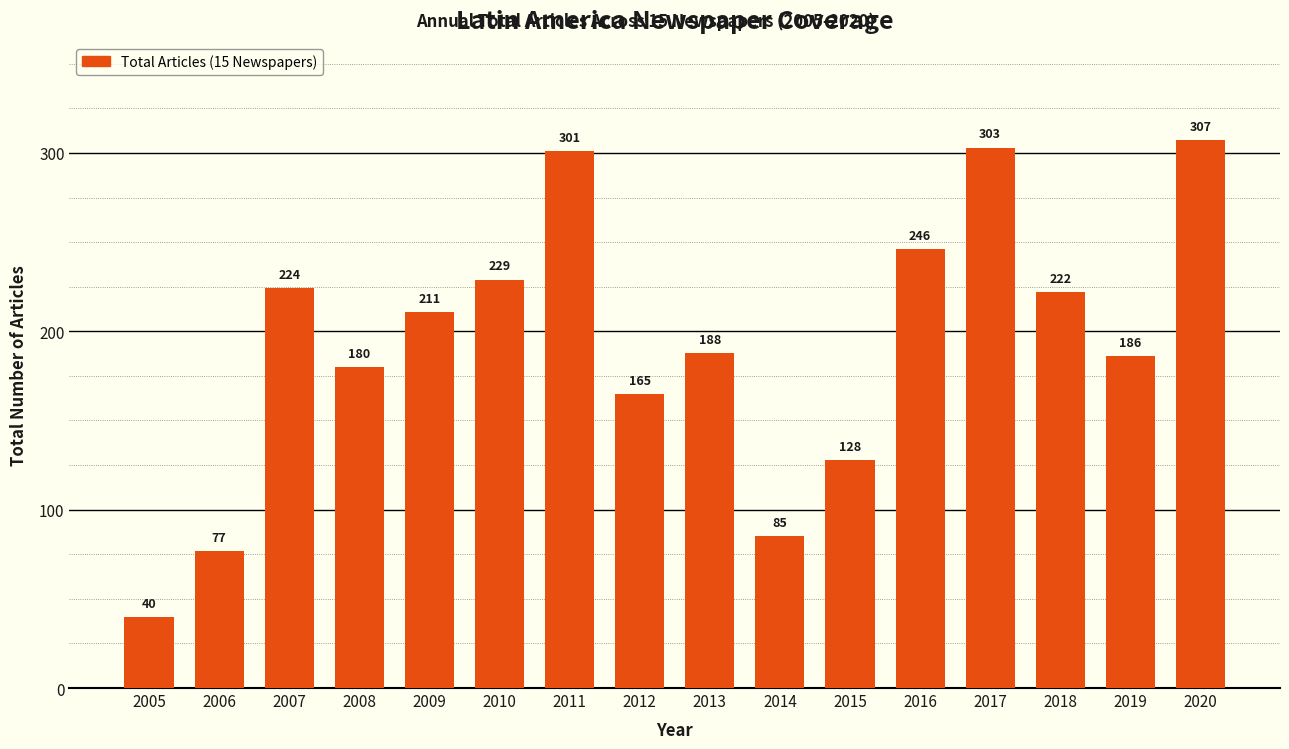

Reading left to right, list all the values displayed in this chart.

40	77	224	180	211	229	301	165	188	85	128	246	303	222	186	307